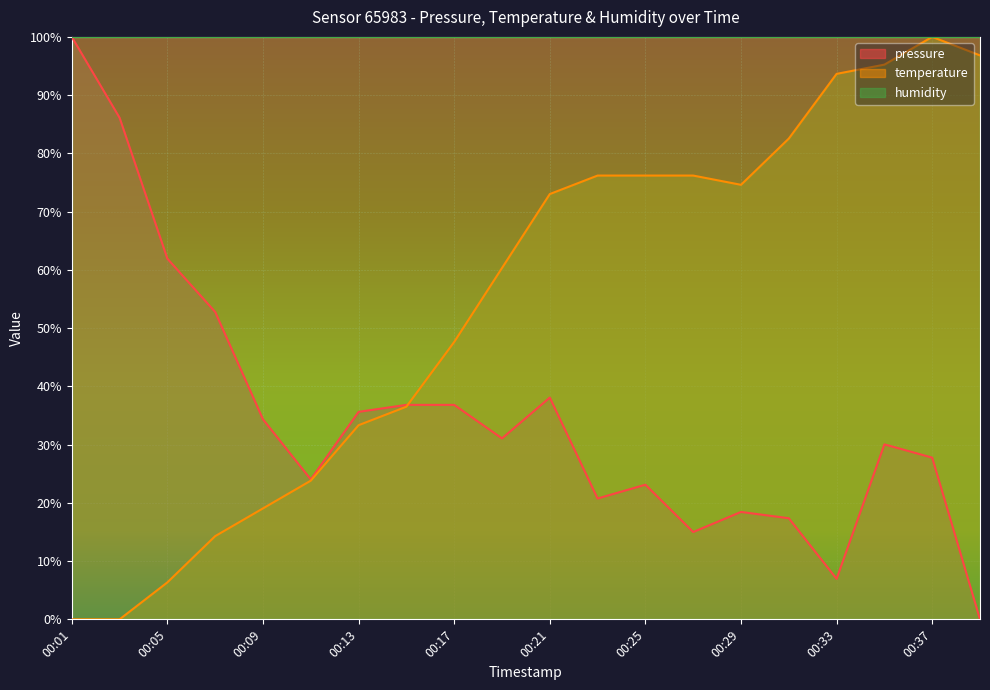

What is the total value across all series at 00:29?

193.0